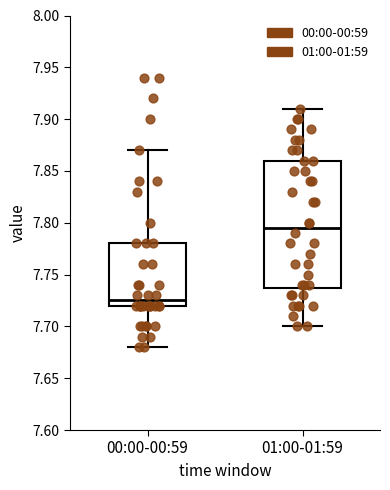

Which box is the tallest, from its lower edge to its upper edge?

01:00-01:59